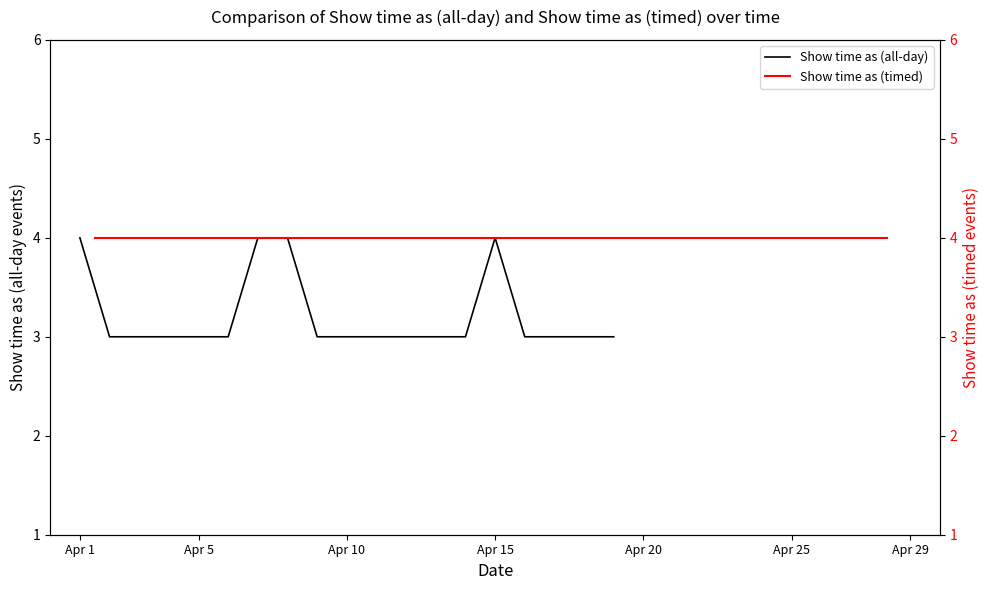

What is the lowest value of the Show time as (all-day) series?

3